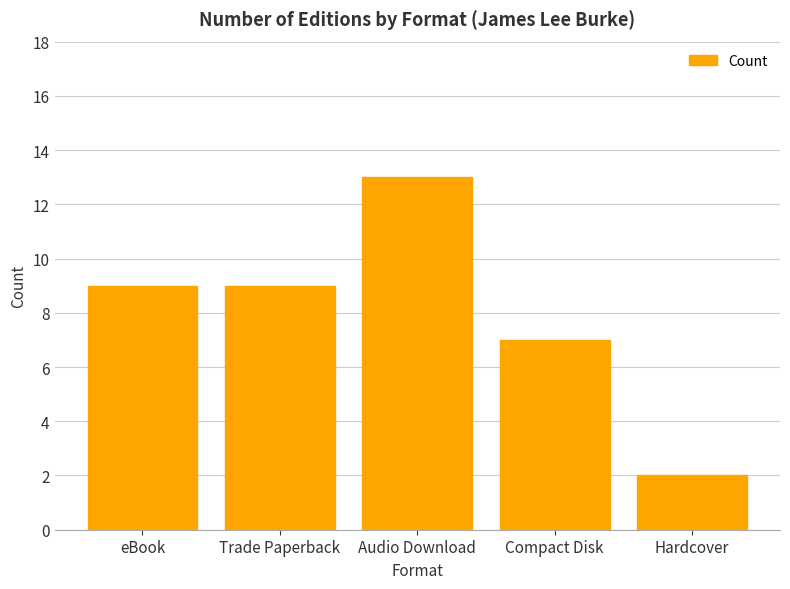

Which has a higher value, Compact Disk or Hardcover?

Compact Disk